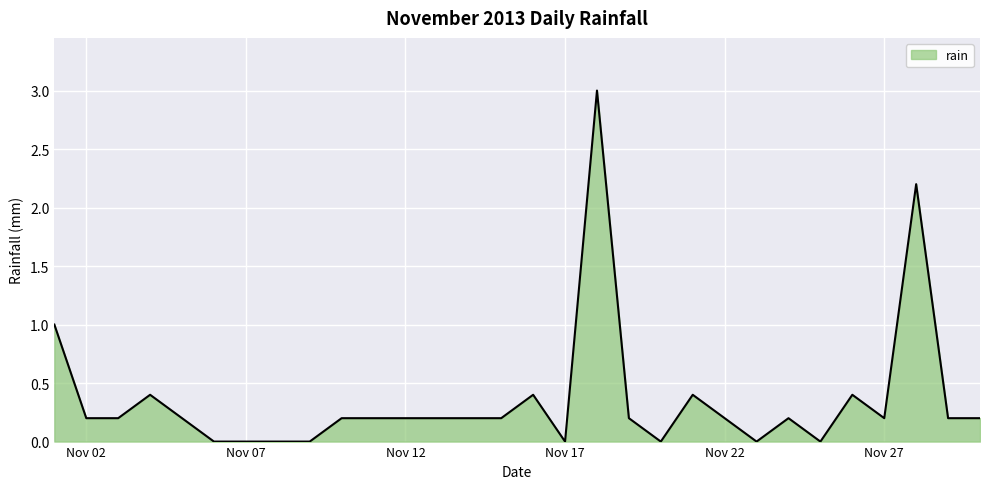

What is the greatest value displayed?

3.0